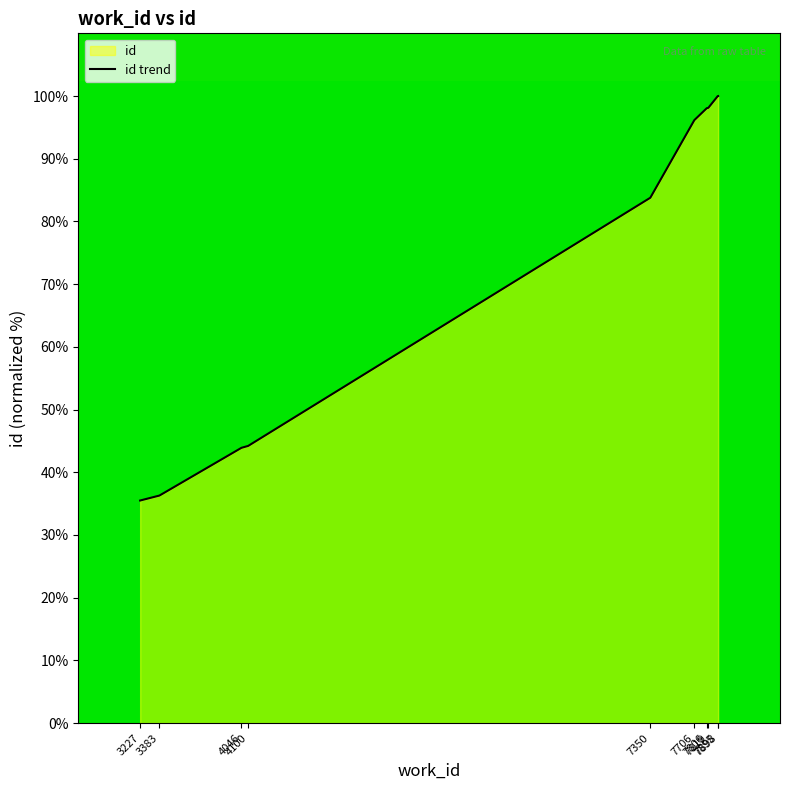

What is the value of the 6th point from the left?

96.2